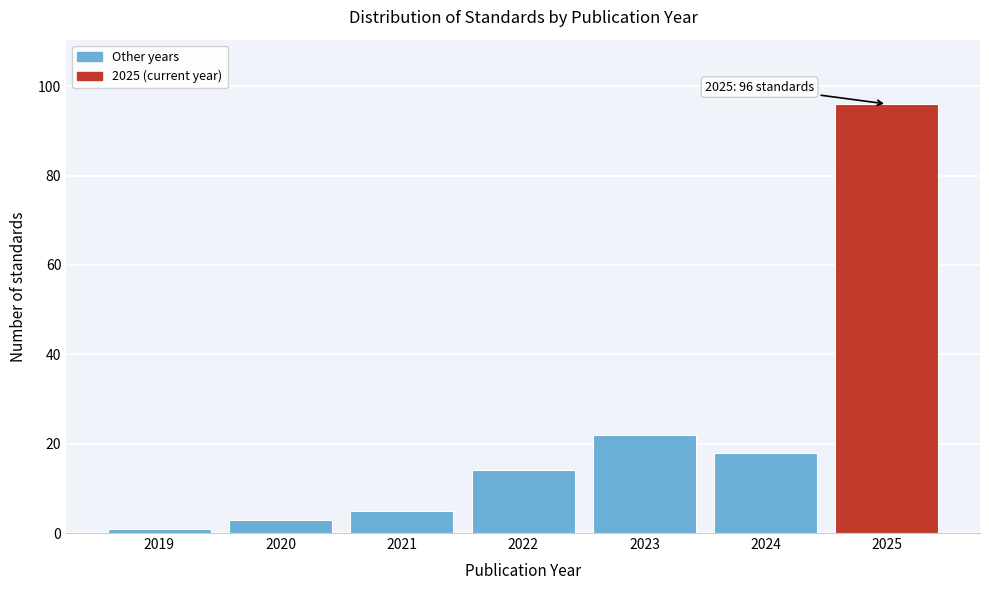

Reading right to left, what are all the values shown in this chart?

2025=96	2024=18	2023=22	2022=14	2021=5	2020=3	2019=1